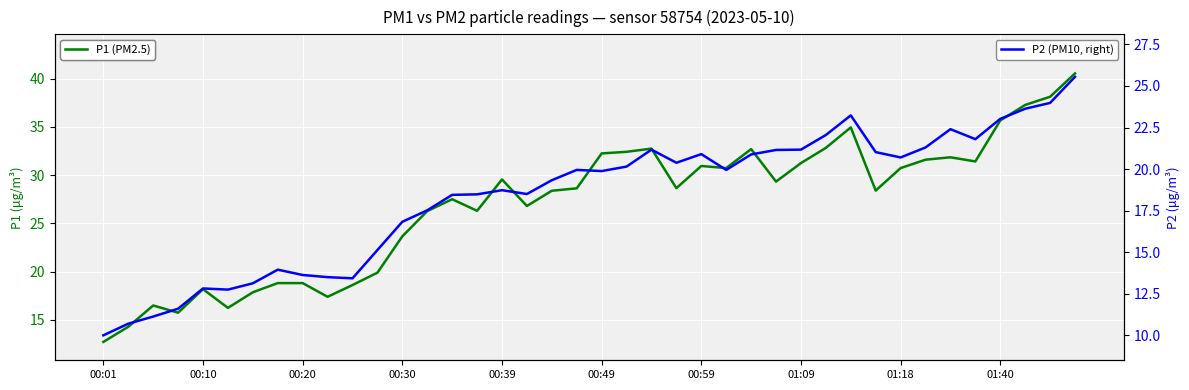

What position from the left is 00:30?

4